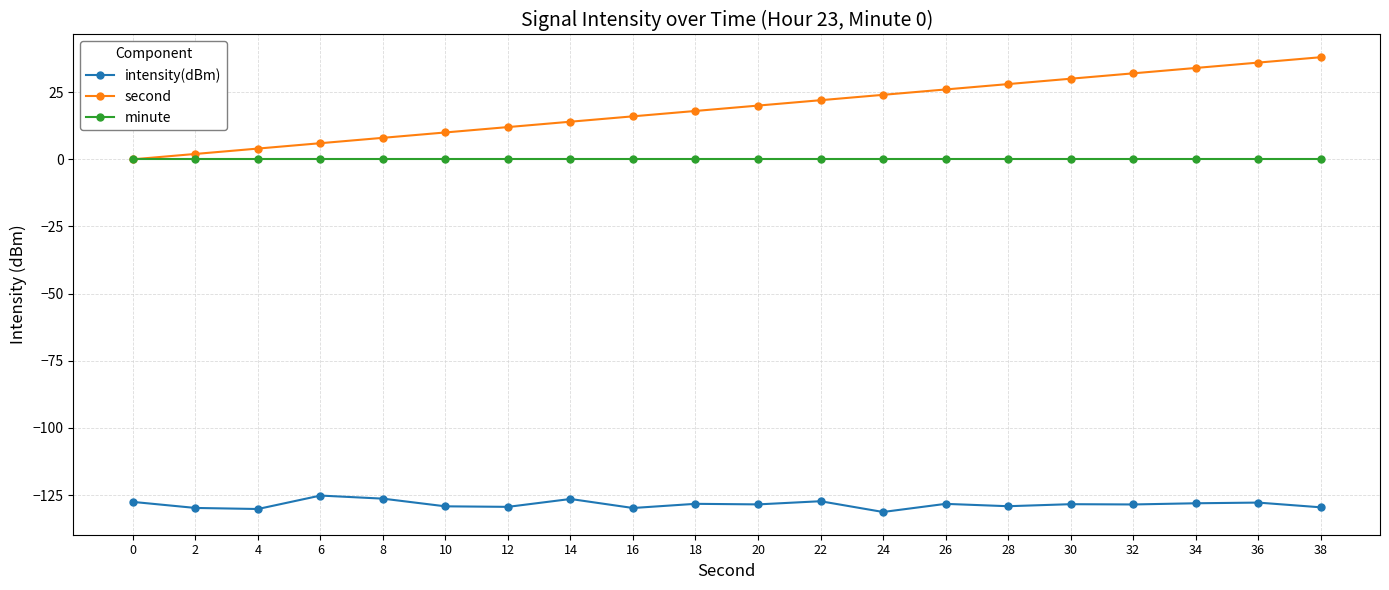

What value does the intensity(dBm) series have at 2?

-129.8